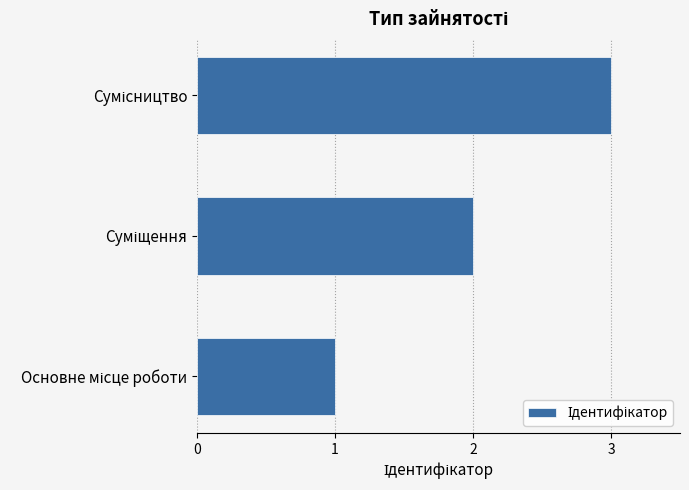

What is the greatest value displayed?

3